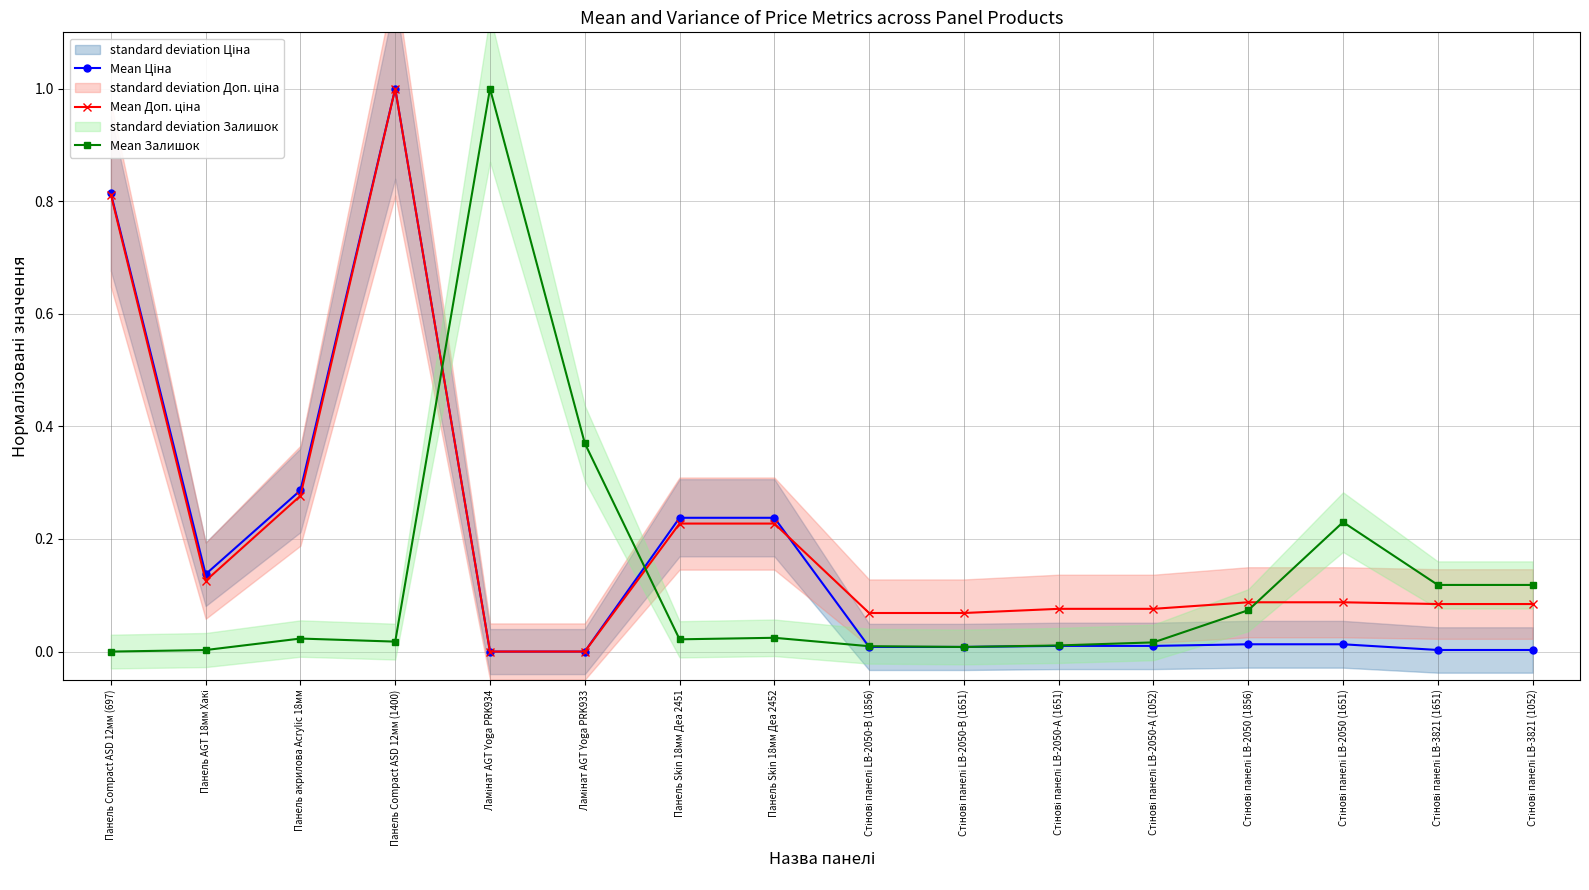

Reading left to right, list all the values displayed in this chart.

Mean Ціна: Панель Compact ASD 12мм (697)=0.8	Панель AGT 18мм Хакі=0.1	Панель акрилова Acrylic 18мм=0.3	Панель Compact ASD 12мм (1400)=1.0	Ламінат AGT Yoga PRK934=0.0	Ламінат AGT Yoga PRK933=0.0	Панель Skin 18мм Деа 2451=0.2	Панель Skin 18мм Деа 2452=0.2	Стінові панелі LB-2050-В (1856)=0.0	Стінові панелі LB-2050-В (1651)=0.0	Стінові панелі LB-2050-А (1651)=0.0	Стінові панелі LB-2050-А (1052)=0.0	Стінові панелі LB-2050 (1856)=0.0	Стінові панелі LB-2050 (1651)=0.0	Стінові панелі LB-3821 (1651)=0.0	Стінові панелі LB-3821 (1052)=0.0
Mean Доп. ціна: Панель Compact ASD 12мм (697)=0.8	Панель AGT 18мм Хакі=0.1	Панель акрилова Acrylic 18мм=0.3	Панель Compact ASD 12мм (1400)=1.0	Ламінат AGT Yoga PRK934=0.0	Ламінат AGT Yoga PRK933=0.0	Панель Skin 18мм Деа 2451=0.2	Панель Skin 18мм Деа 2452=0.2	Стінові панелі LB-2050-В (1856)=0.1	Стінові панелі LB-2050-В (1651)=0.1	Стінові панелі LB-2050-А (1651)=0.1	Стінові панелі LB-2050-А (1052)=0.1	Стінові панелі LB-2050 (1856)=0.1	Стінові панелі LB-2050 (1651)=0.1	Стінові панелі LB-3821 (1651)=0.1	Стінові панелі LB-3821 (1052)=0.1
Mean Залишок: Панель Compact ASD 12мм (697)=0.0	Панель AGT 18мм Хакі=0.0	Панель акрилова Acrylic 18мм=0.0	Панель Compact ASD 12мм (1400)=0.0	Ламінат AGT Yoga PRK934=1.0	Ламінат AGT Yoga PRK933=0.4	Панель Skin 18мм Деа 2451=0.0	Панель Skin 18мм Деа 2452=0.0	Стінові панелі LB-2050-В (1856)=0.0	Стінові панелі LB-2050-В (1651)=0.0	Стінові панелі LB-2050-А (1651)=0.0	Стінові панелі LB-2050-А (1052)=0.0	Стінові панелі LB-2050 (1856)=0.1	Стінові панелі LB-2050 (1651)=0.2	Стінові панелі LB-3821 (1651)=0.1	Стінові панелі LB-3821 (1052)=0.1